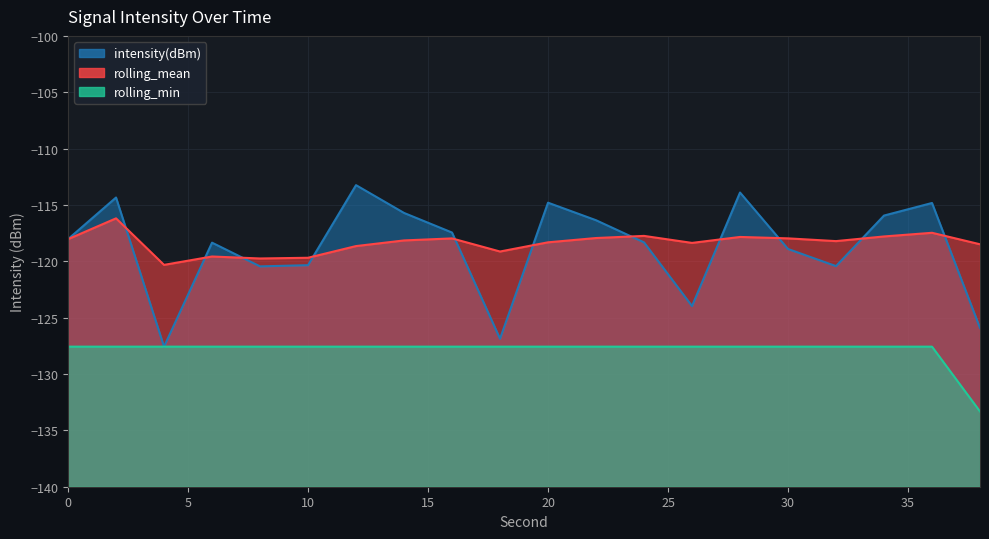

At which category is the sum across all series the highest?

2